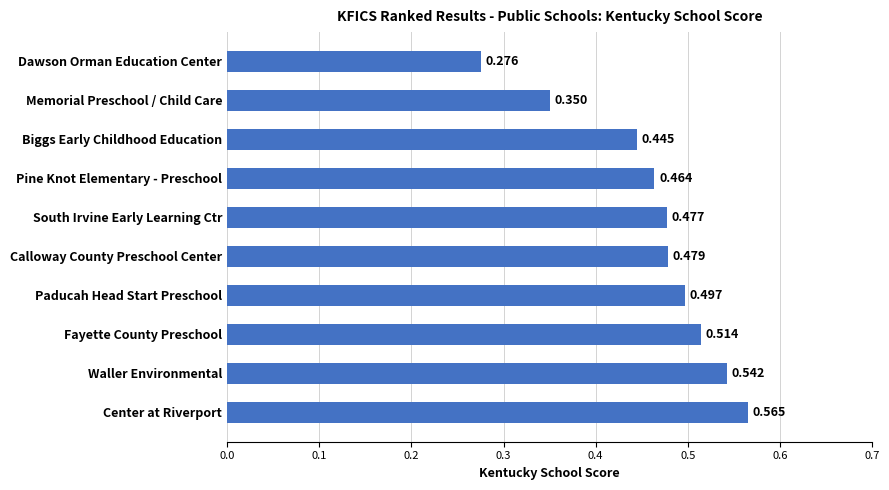

Rank the categories by value from lowest to highest.

Dawson Orman Education Center, Memorial Preschool / Child Care, Biggs Early Childhood Education, Pine Knot Elementary - Preschool, South Irvine Early Learning Ctr, Calloway County Preschool Center, Paducah Head Start Preschool, Fayette County Preschool, Waller Environmental, Center at Riverport